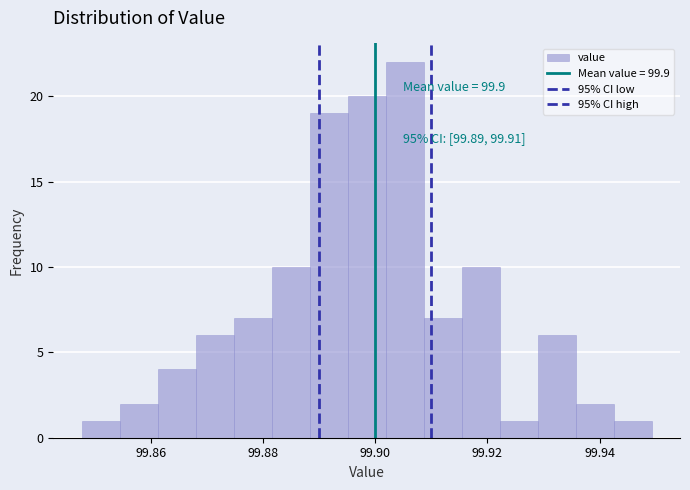

Read against the x-axis, roughly where is the centre of the tallest bar?

99.906